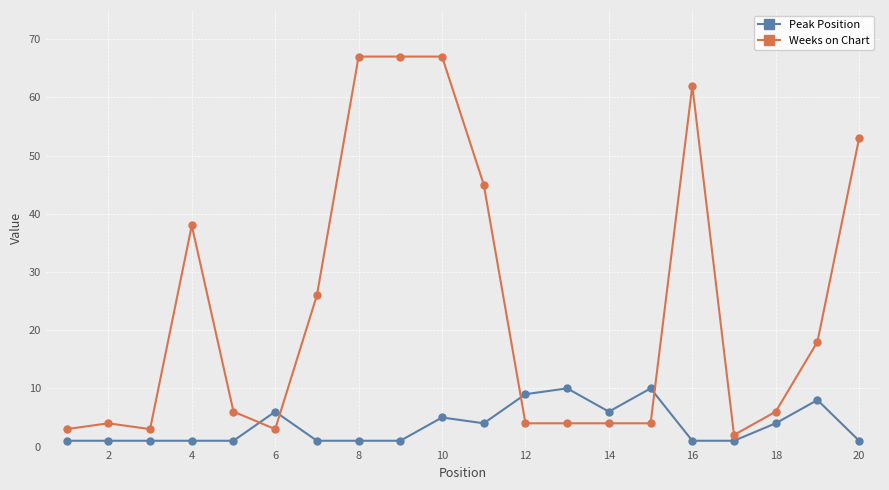

Count the Peak Position values in the range 1 to 6.

16